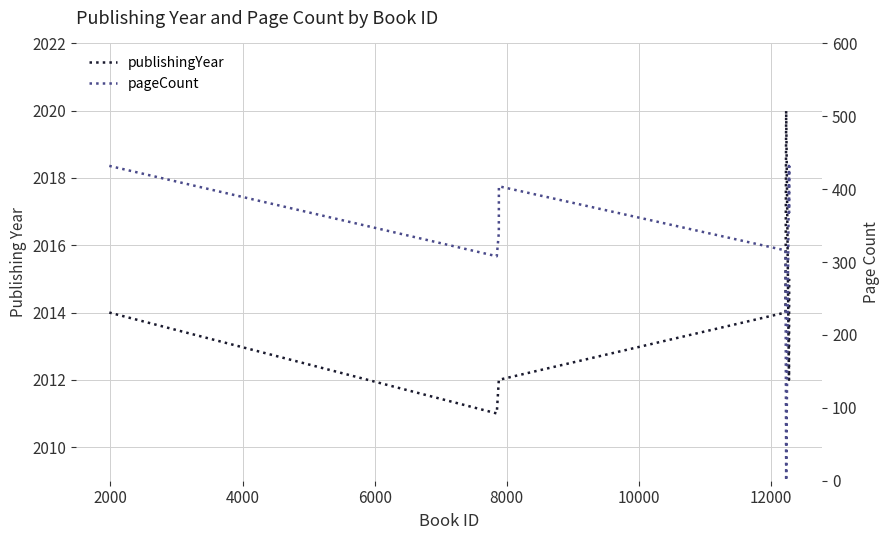

How many lines are shown in the chart?

2